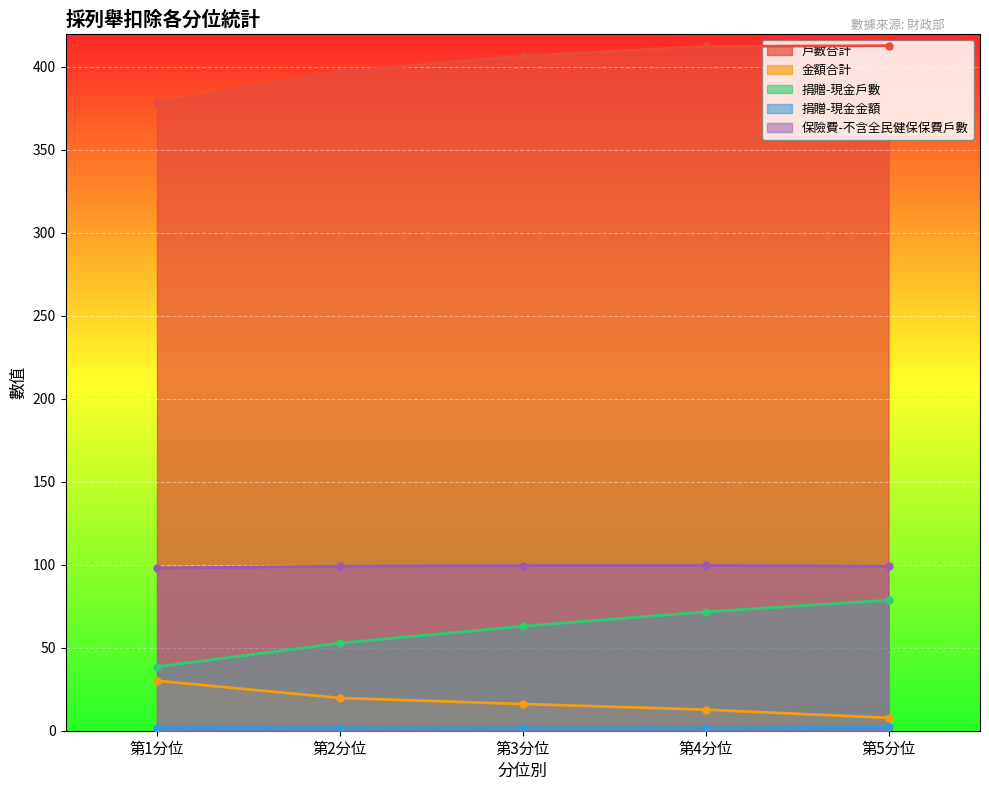

Is it true that 金額合計 equals 7.7 at 第5分位?

True